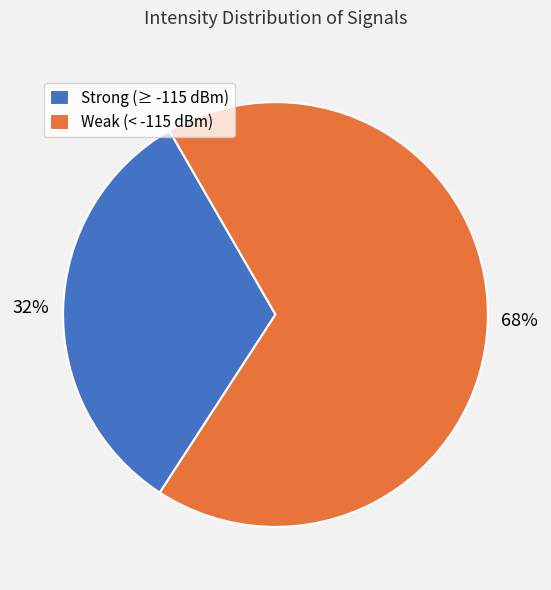

The Strong (≥ -115 dBm) slice represents 32% of the pie. True or false?

True